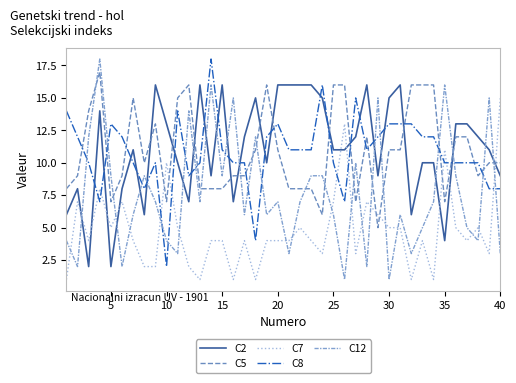

What is the maximum value shown in the chart?

18